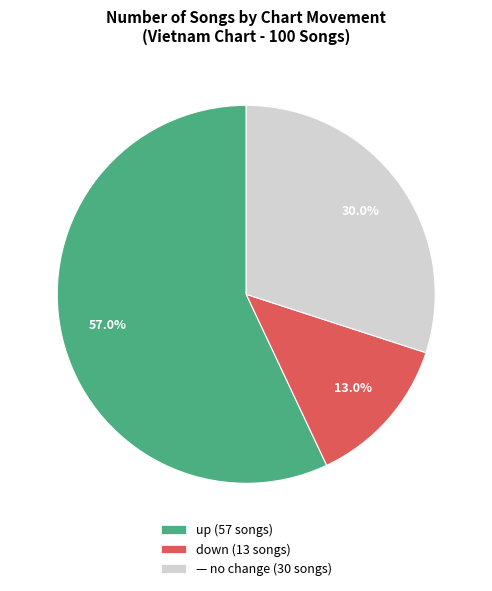

Is there any slice that represents more than half of the pie?

Yes